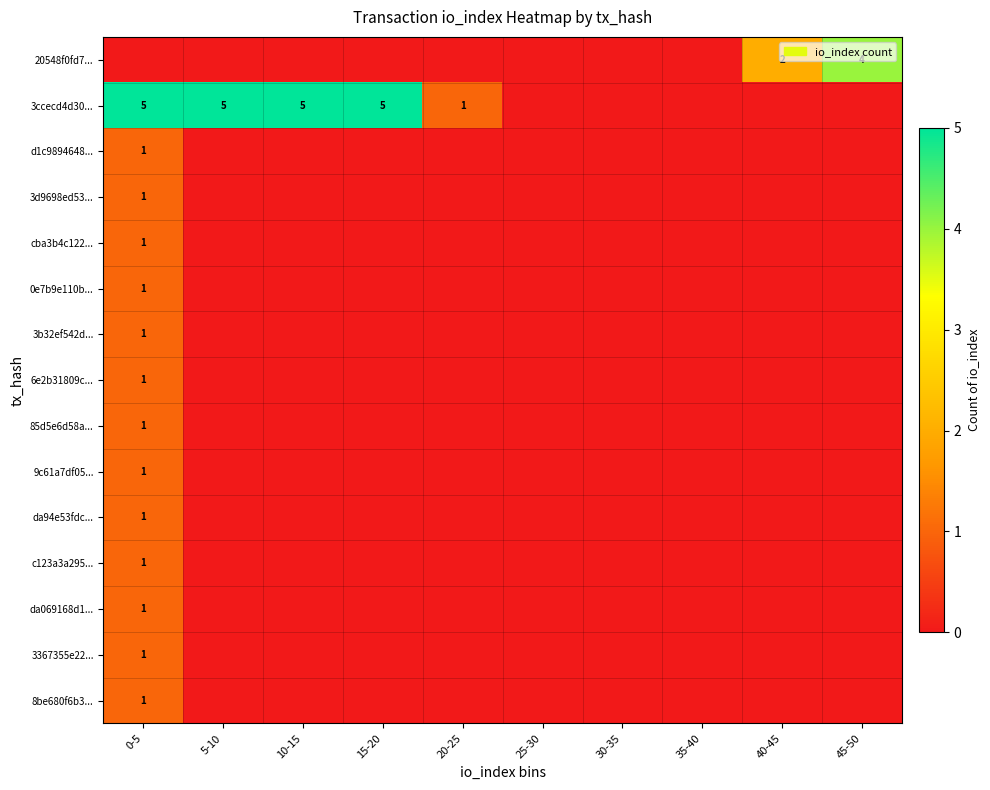

Which series changed the most between 30-35 and 35-40?

20548f0fd7...